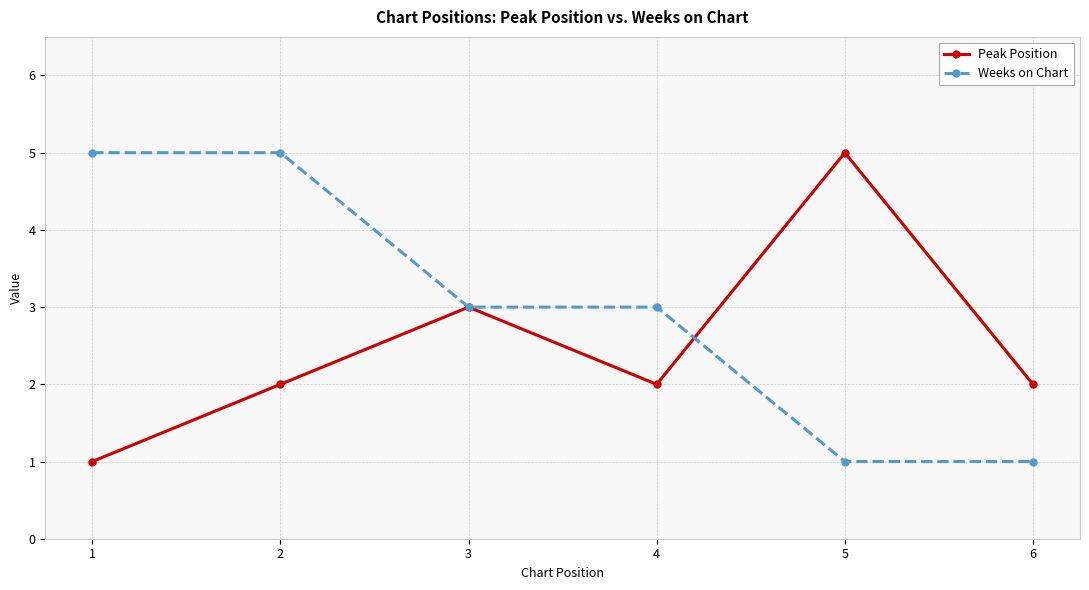

True or false: Weeks on Chart has a value of 5 at 2.

True